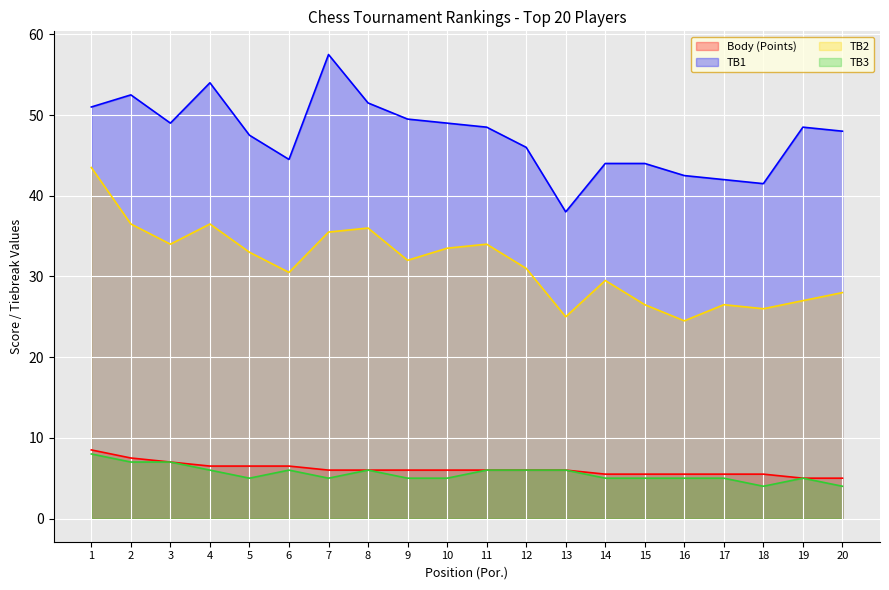

What is the sum of all TB2 values?

629.0